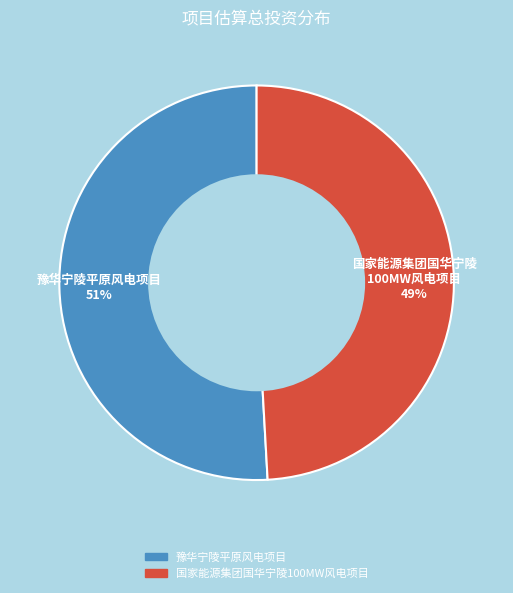

Combined, do 国家能源集团国华宁陵100MW风电项目 and 豫华宁陵平原风电项目 account for over 50%?

Yes